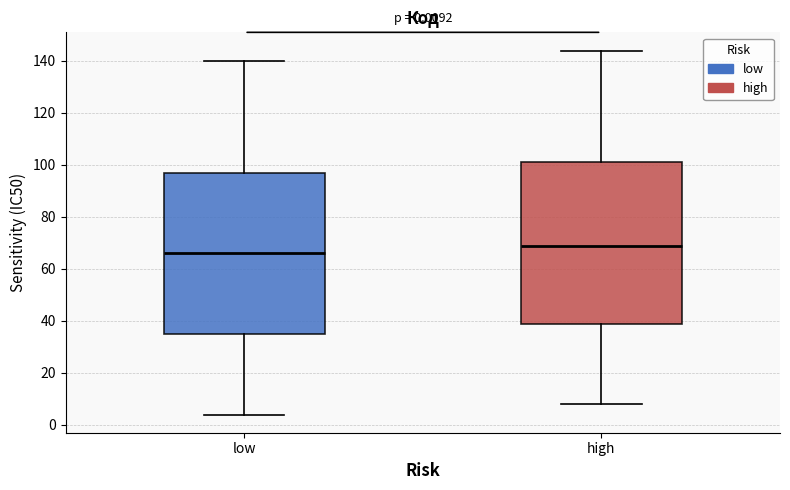

Which box has the lowest median line?

low